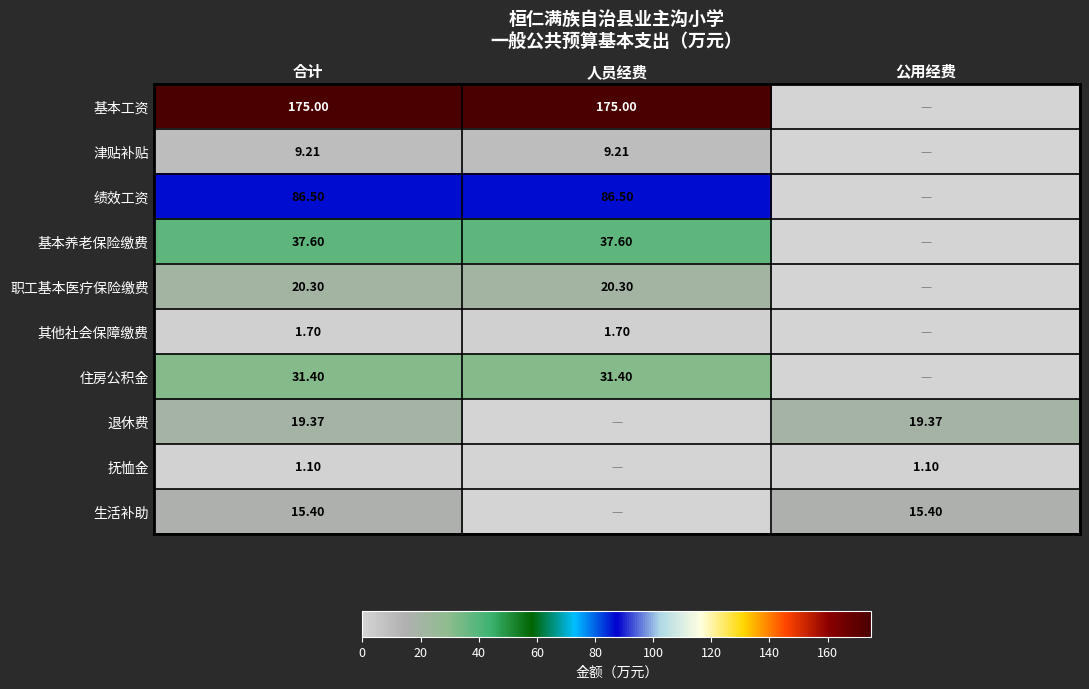

The value of 退休费 at 合计 is 4.3. True or false?

False